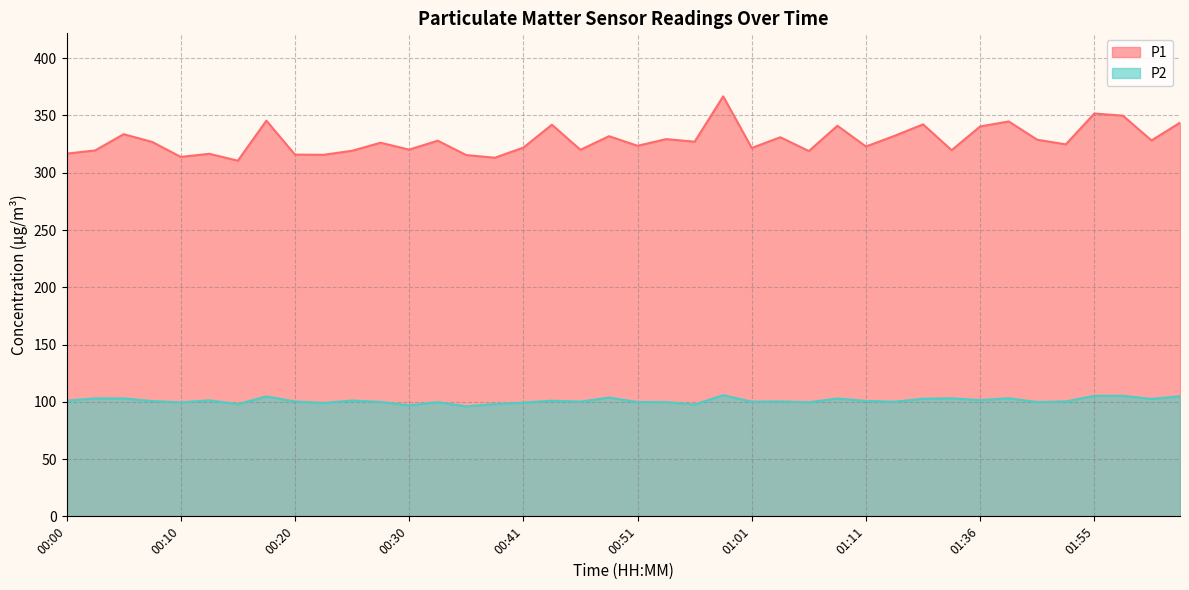

What value does the P2 series have at 01:11?

100.8